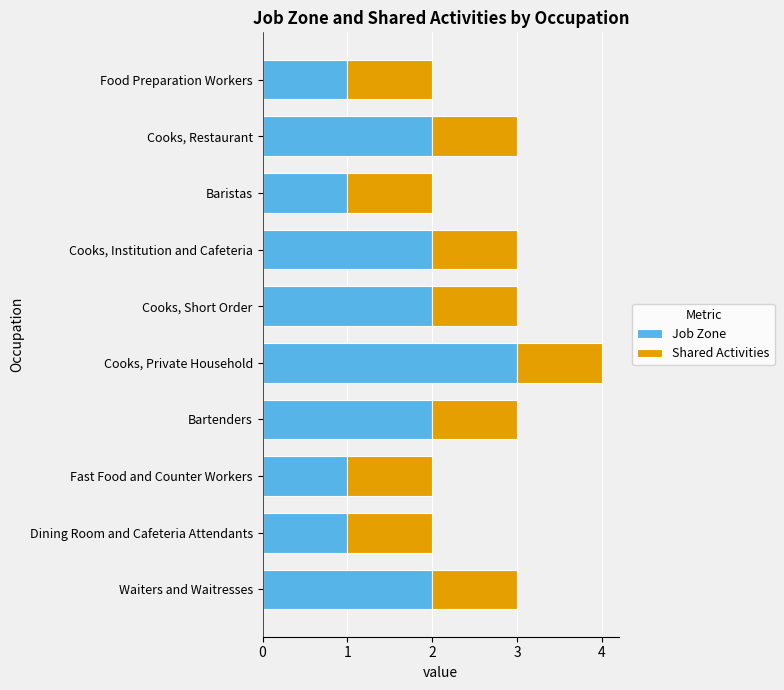

The value of Job Zone at Waiters and Waitresses is 2. True or false?

True